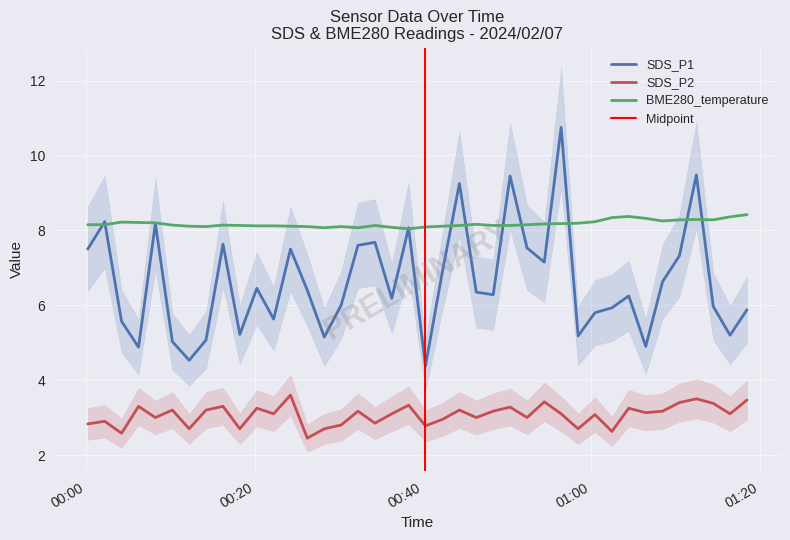

What is the average value of the SDS_P1 series?

6.6